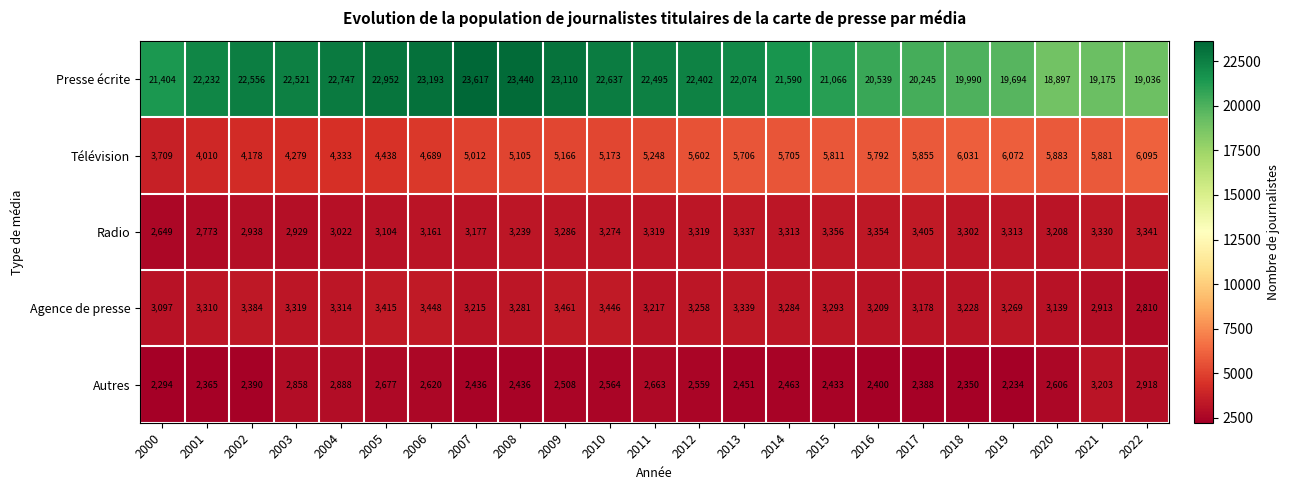

What is the difference between the second highest and second lowest values in the Agence de presse series?

535